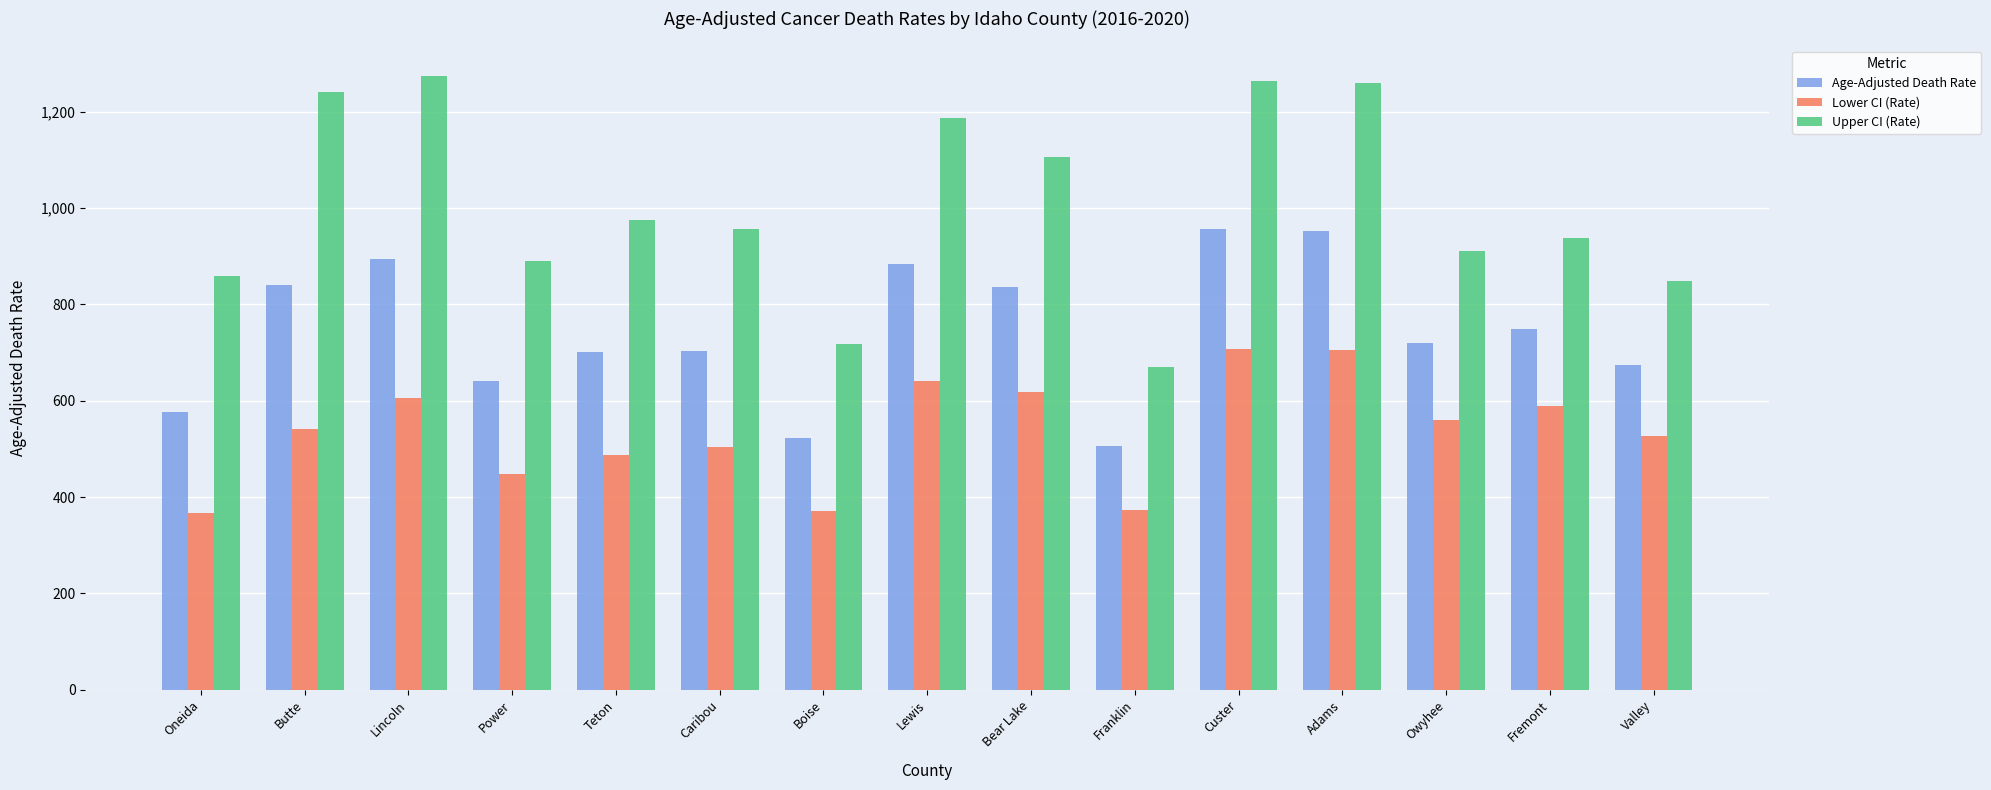

How many series are shown in this chart?

3